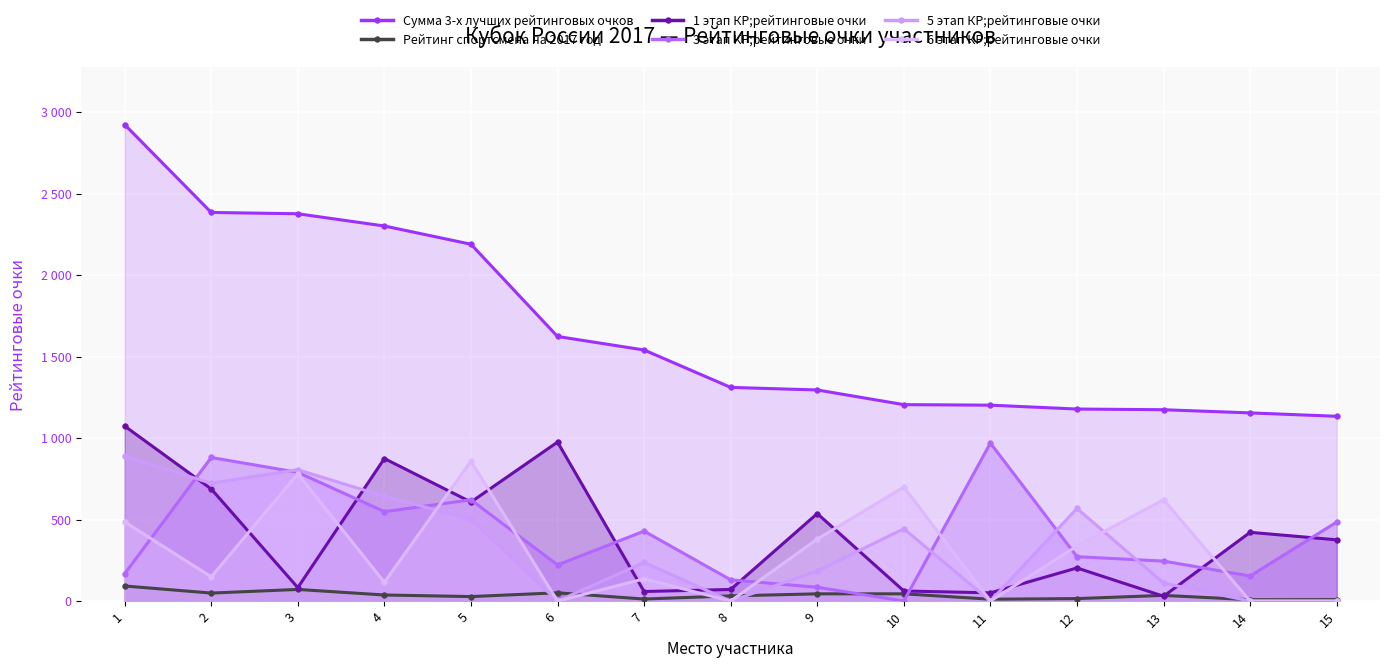

At which category does 3 этап КР;рейтинговые очки reach its first local valley?

4